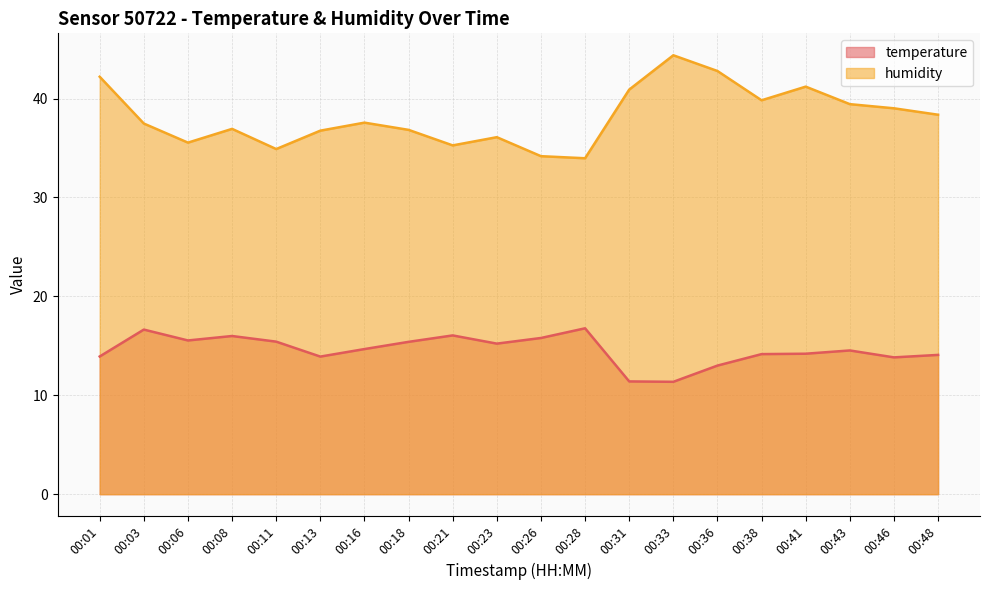

Read the temperature value at 00:41.

14.2